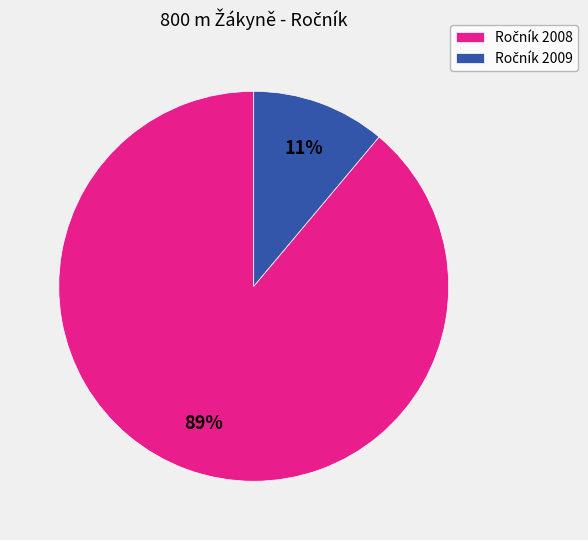

Does any single category account for the majority?

Yes